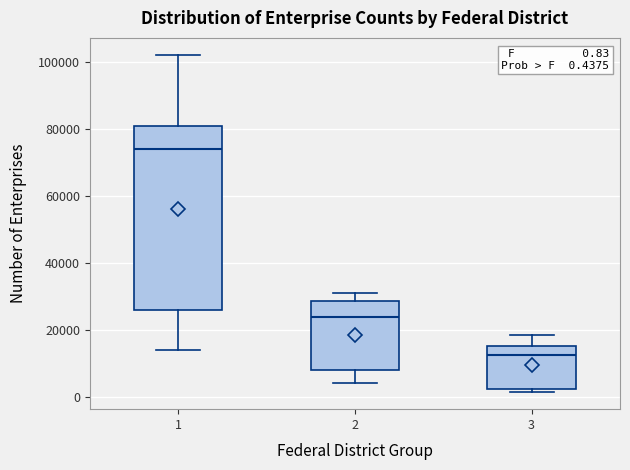

Comparing the boxes themselves (not the whiskers), which one is the tallest?

1